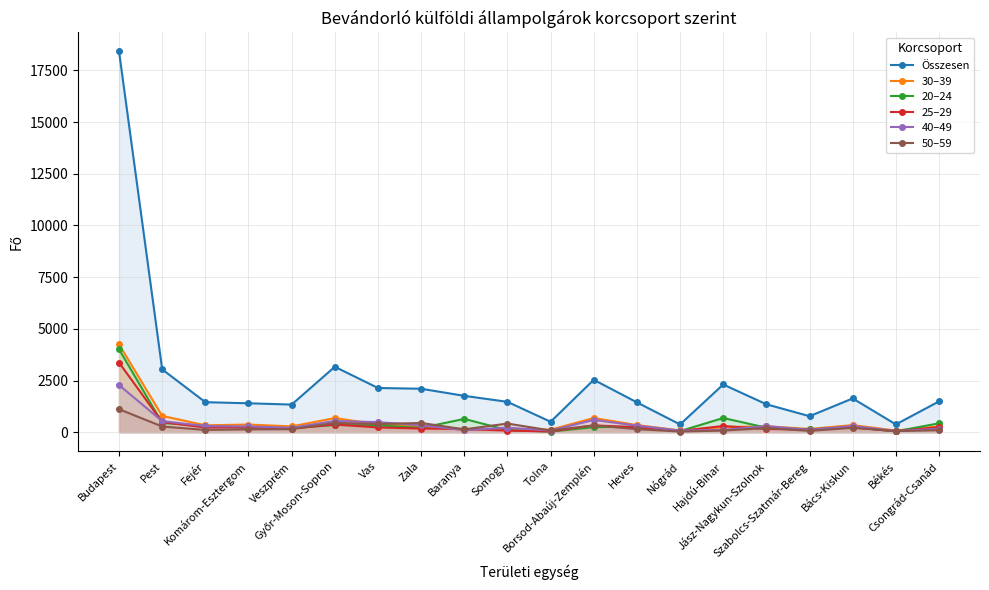

What is the total value across all series at Hajdú-Bihar?

3729